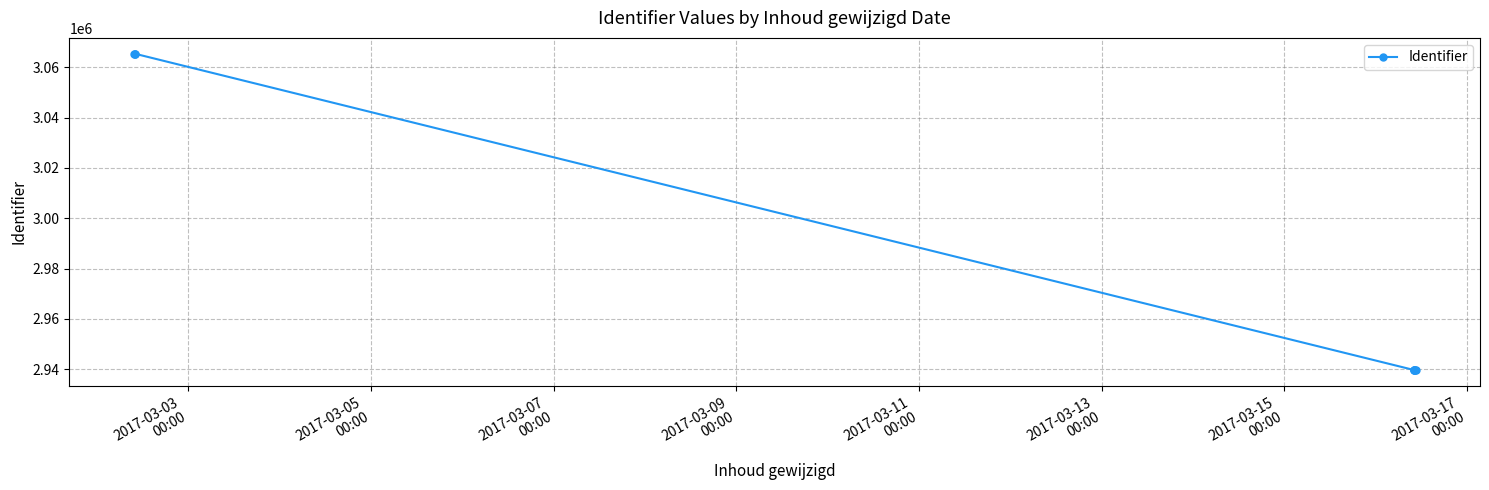

What is the maximum value shown in the chart?

3065389